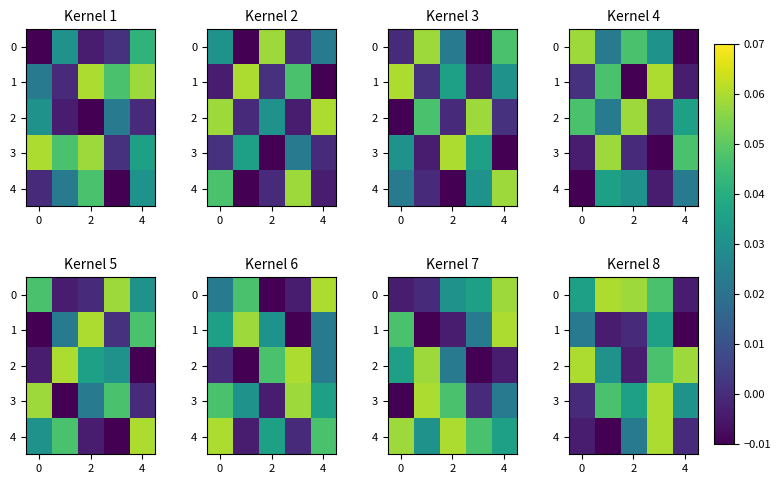

Which category has the lowest value across all series?

4